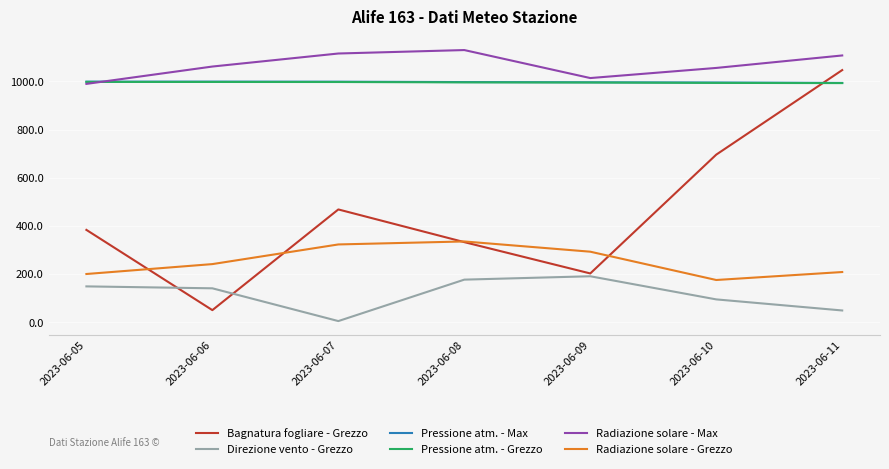

What is the difference between the Radiazione solare - Max values at 2023-06-07 and 2023-06-10?

59.9